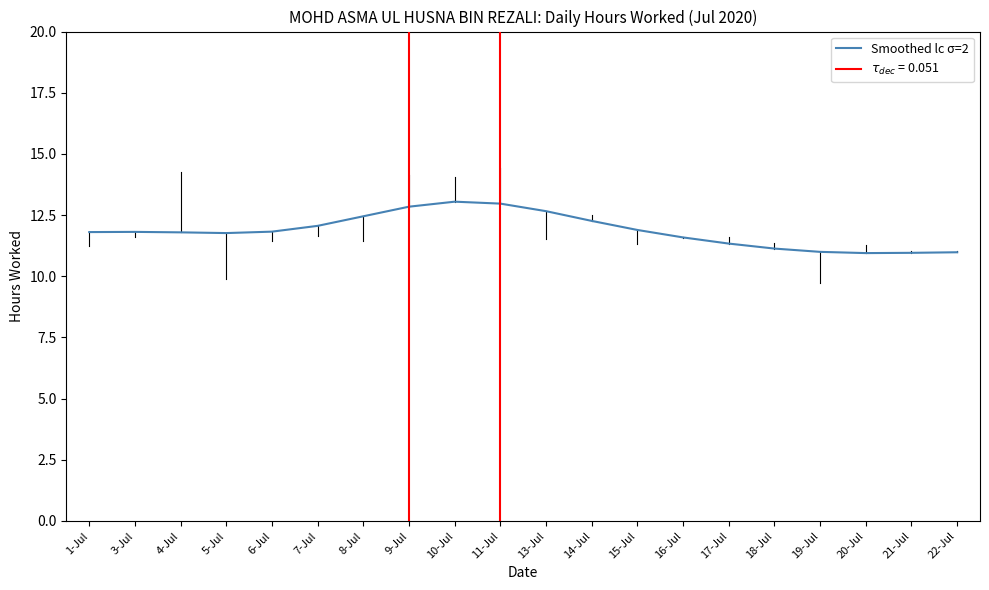

Reading left to right, transcribe all the data shown in this chart.

11.8	11.8	11.8	11.8	11.8	12.1	12.5	12.8	13.0	13.0	12.7	12.3	11.9	11.6	11.3	11.1	11.0	10.9	11.0	11.0